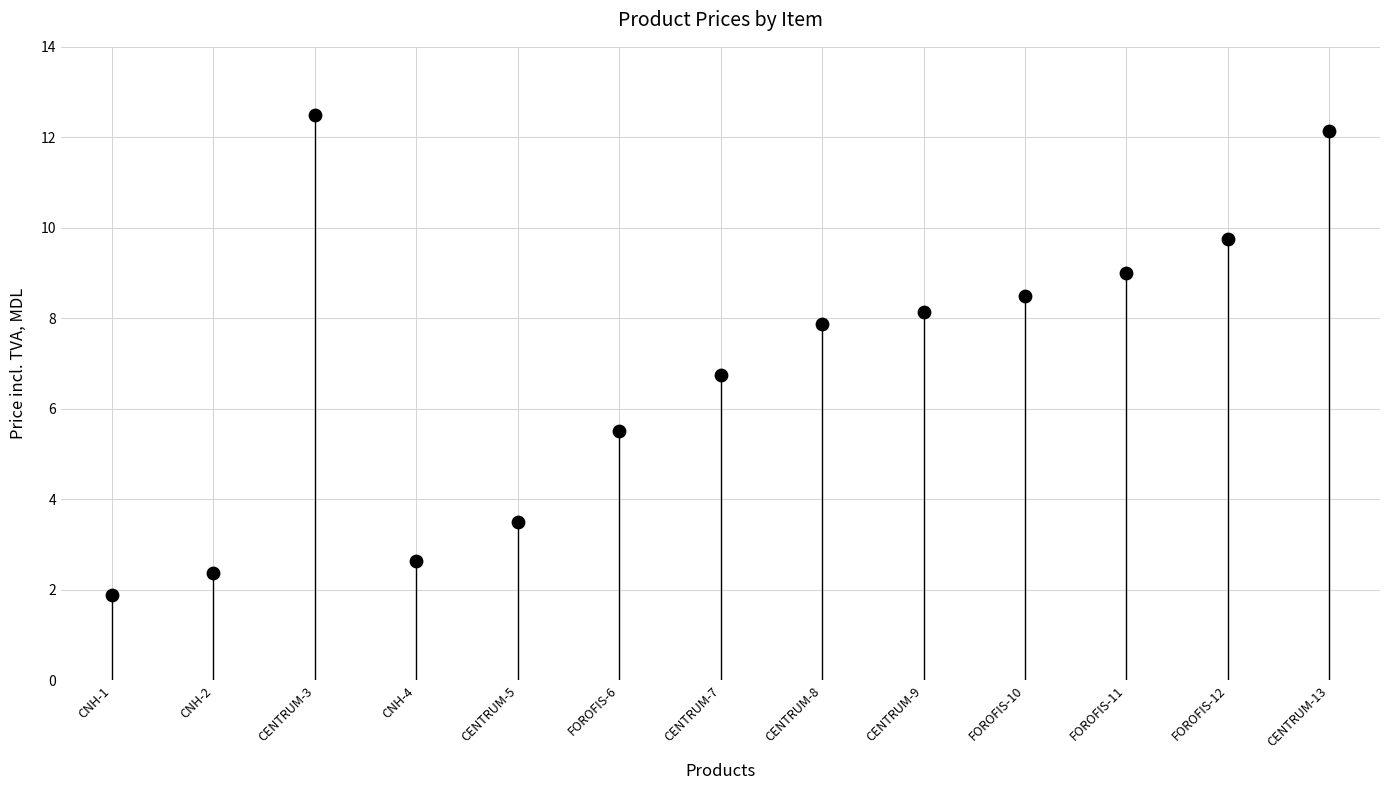

What Y value in the scatter plot is closest to 7?

6.8